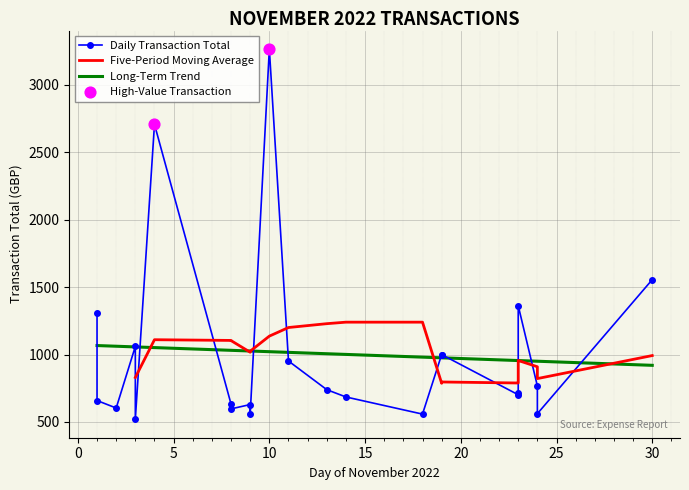

What is the change in value from 14/11 to 24/11?

-124.0